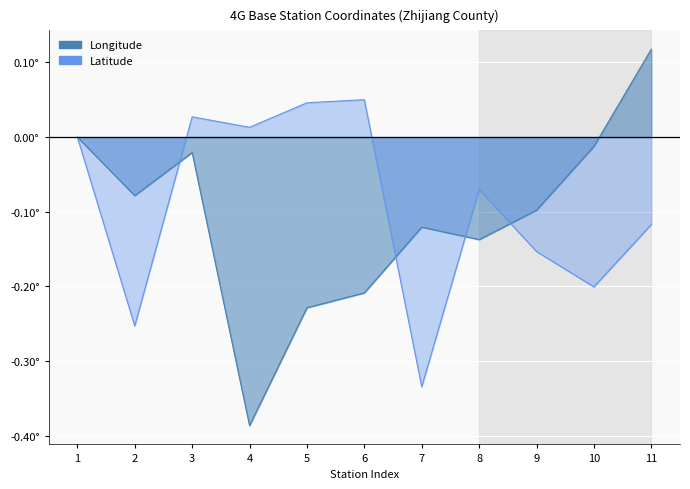

How many interior local valleys does the Latitude series have?

4